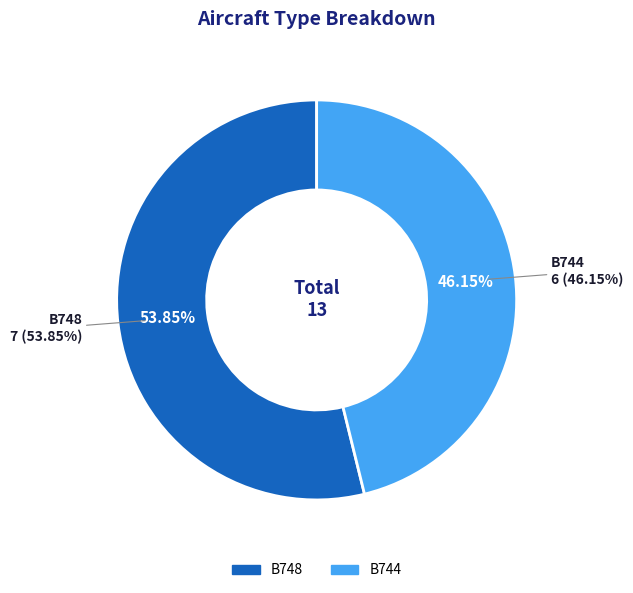

To the nearest percent, what portion does B748 represent?

54%